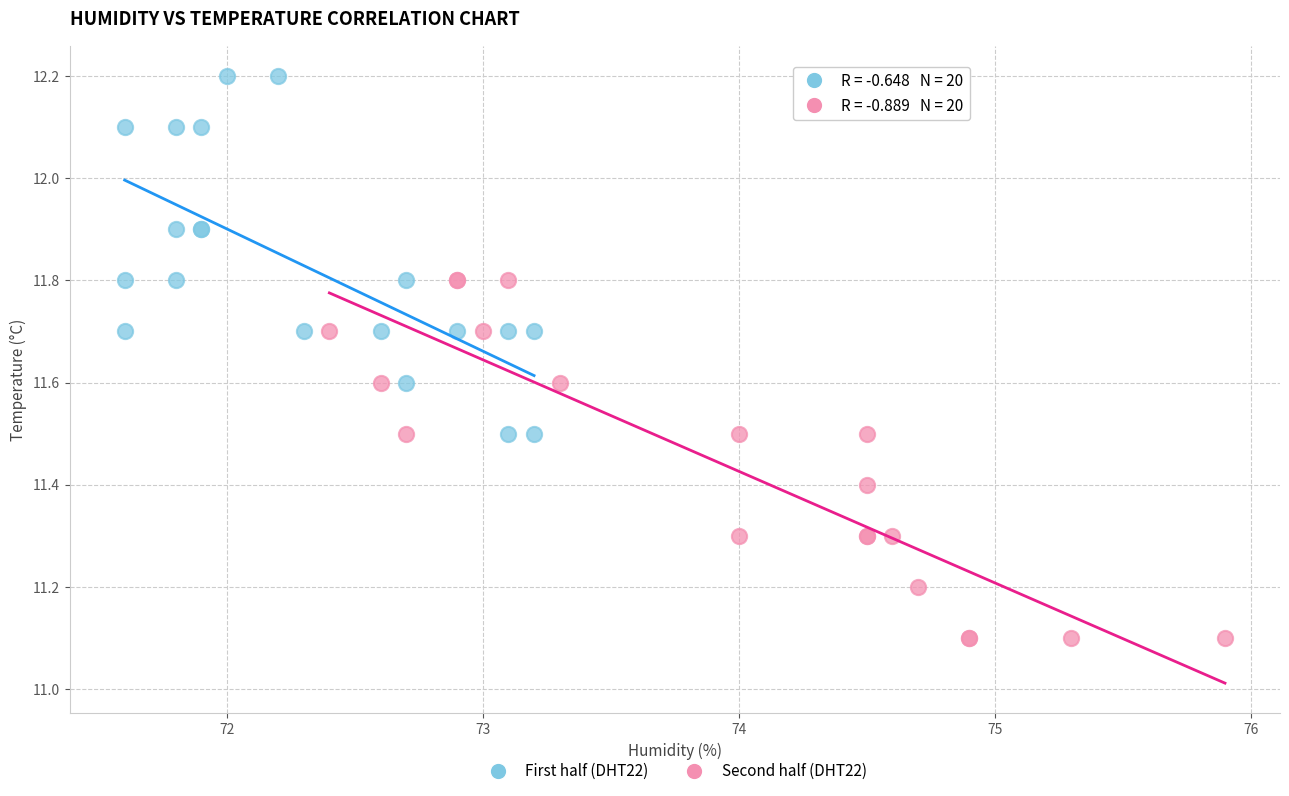

Which series contains the highest Y value?

First half (DHT22)